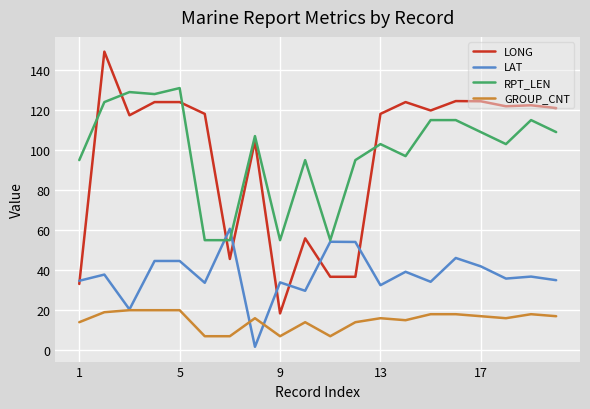

What is the lowest value of the LONG series?

18.4